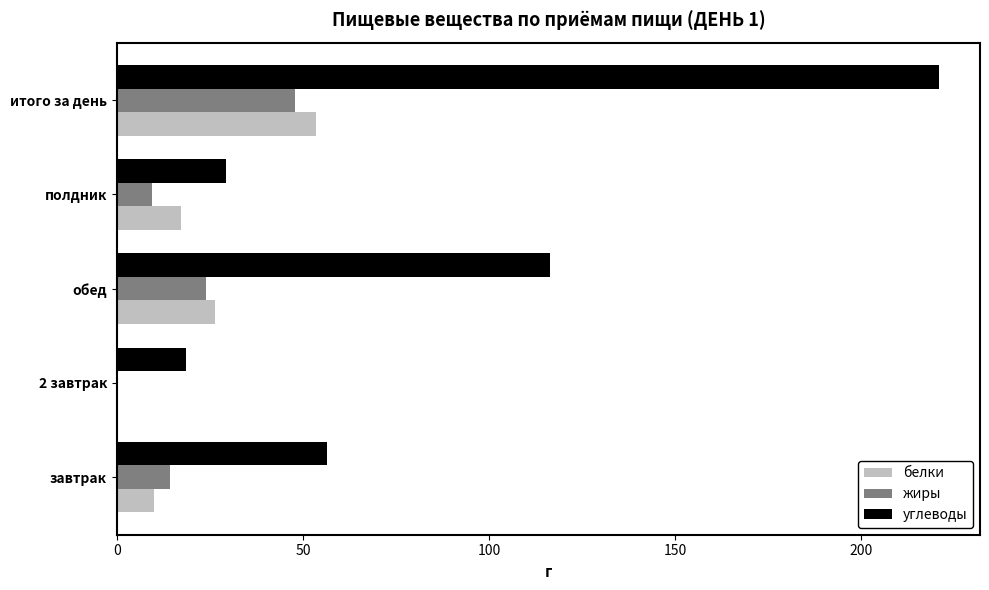

What are all the series names shown in the legend?

белки, жиры, углеводы